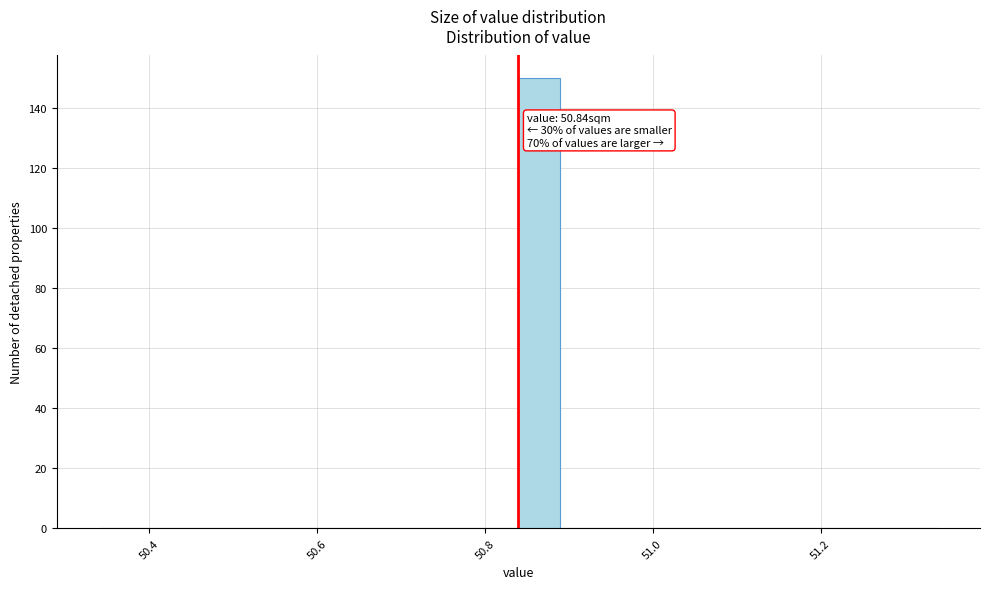

Around what value on the x-axis is the tallest bar? Give the approximate position of its centre, as read against the axis.

50.86